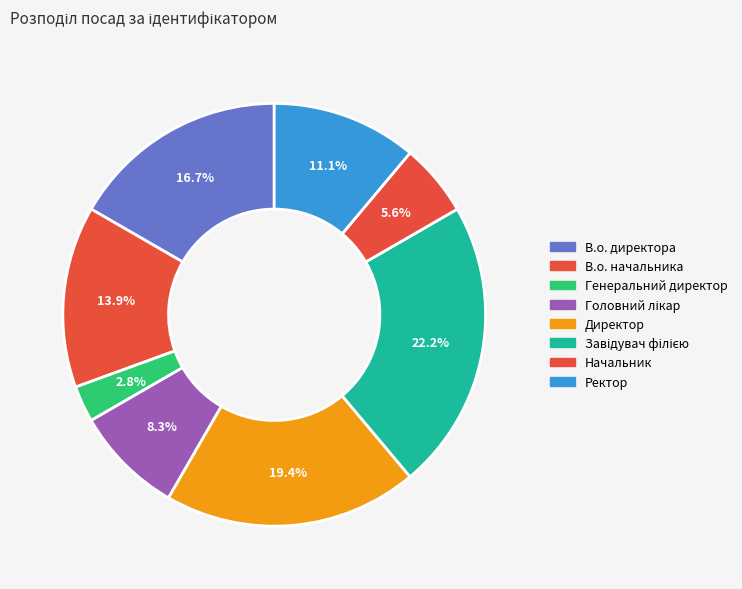

What is the smallest slice in the pie chart?

Генеральний директор